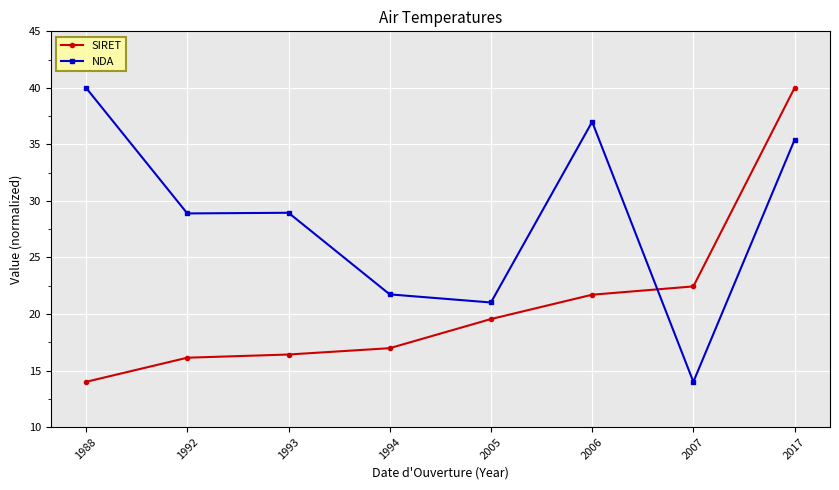

What is the sum of the SIRET values at 2006 and 1994?

38.7